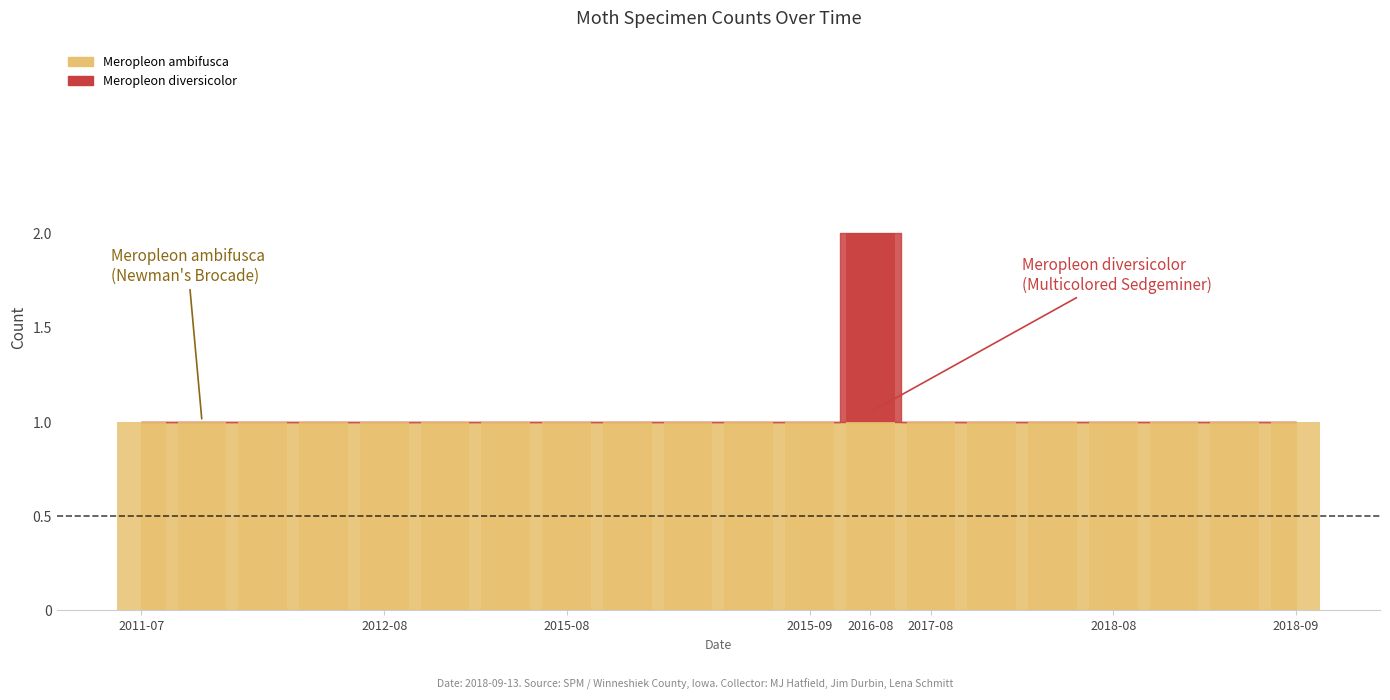

Are the bars horizontal?

No